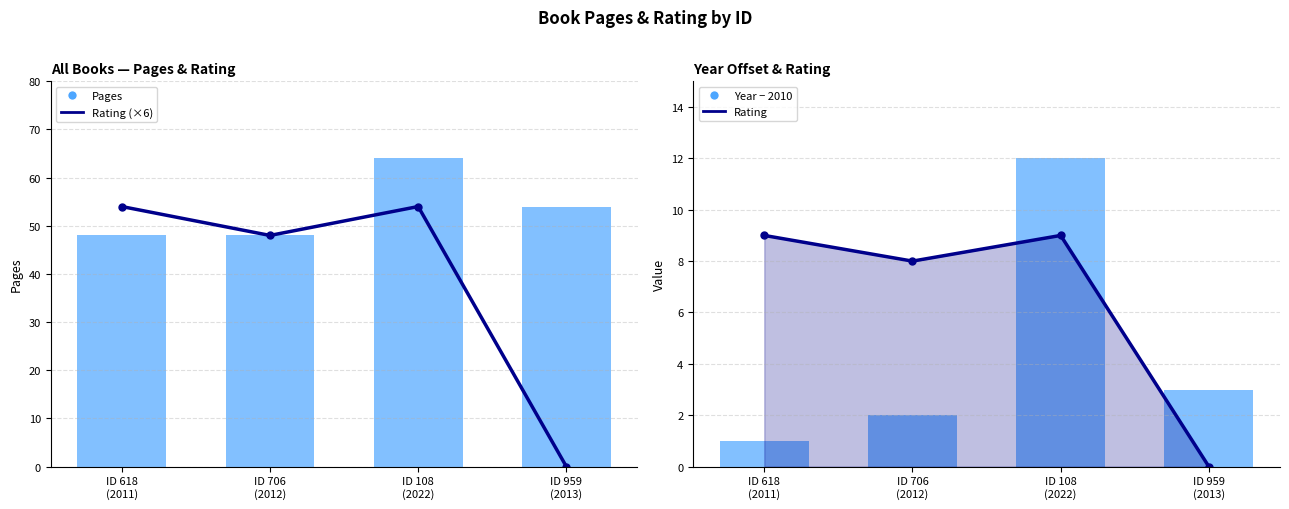

Where is Rating (×6) nearest to the value 27?

ID 706
(2012)